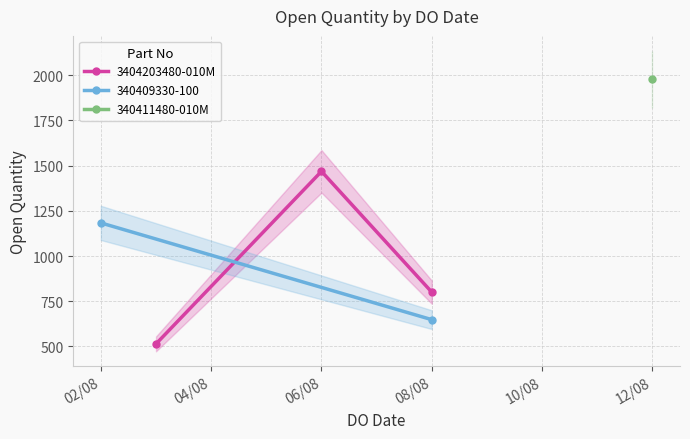

What is the difference between the maximum and minimum values?

954